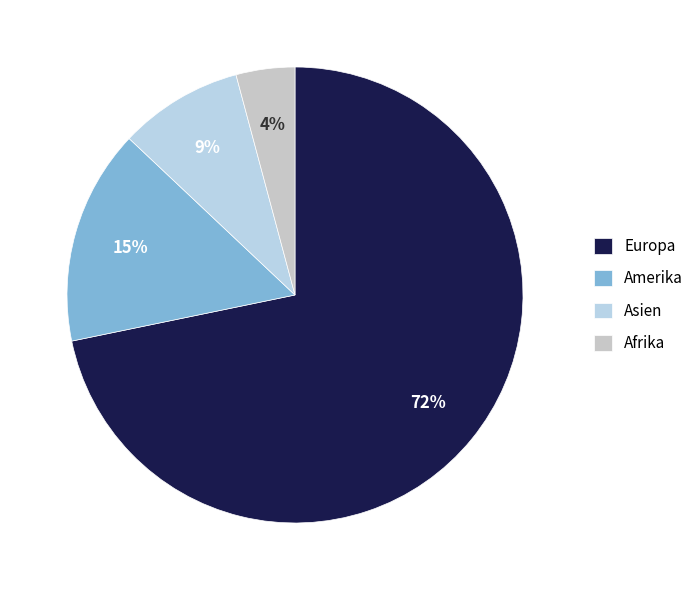

What is the smallest slice in the pie chart?

Afrika